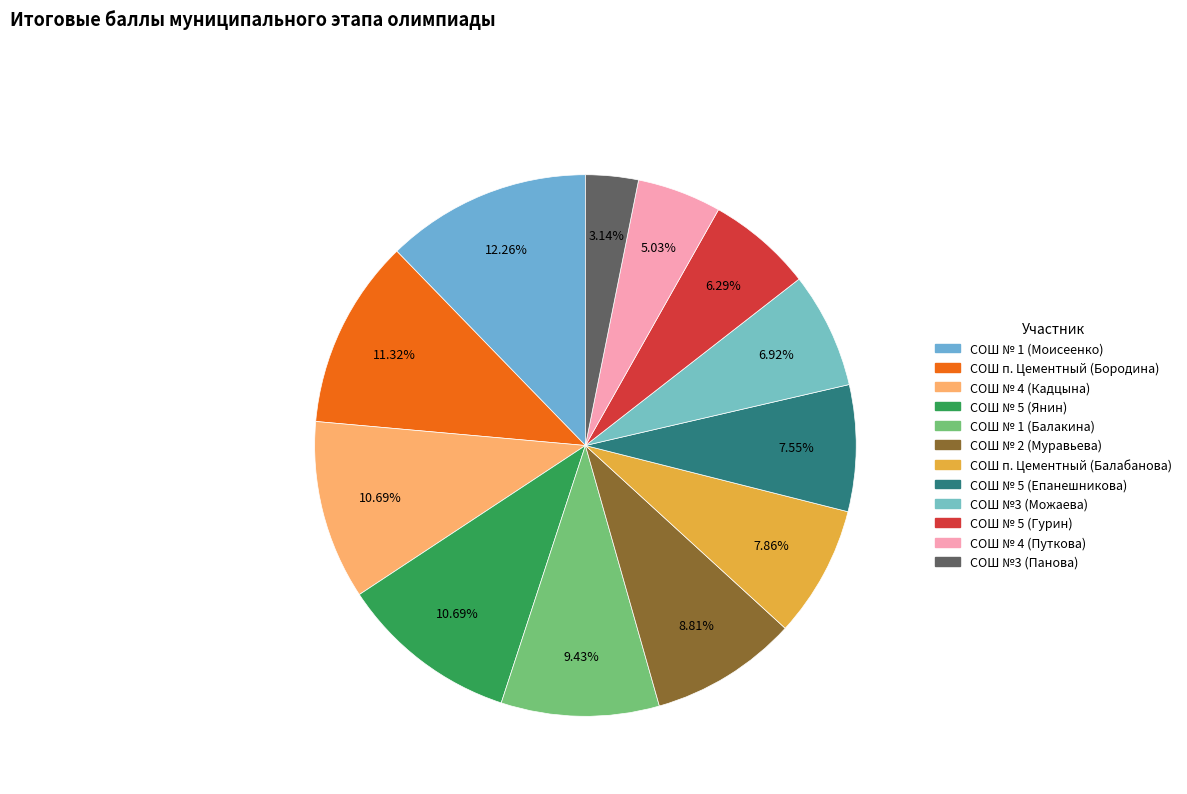

What is the change in value from СОШ п. Цементный (Бородина) to СОШ №3 (Панова)?

-26